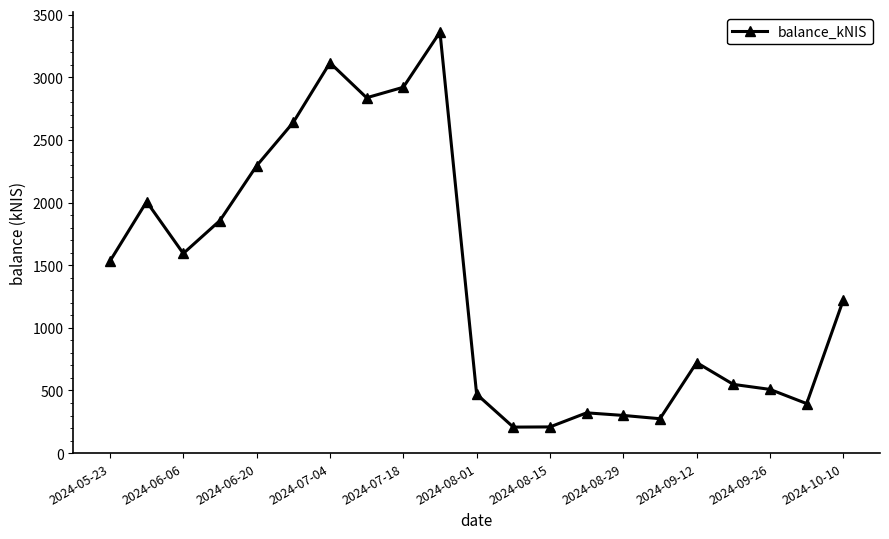

What is the difference between the maximum and second lowest values?

3151.1